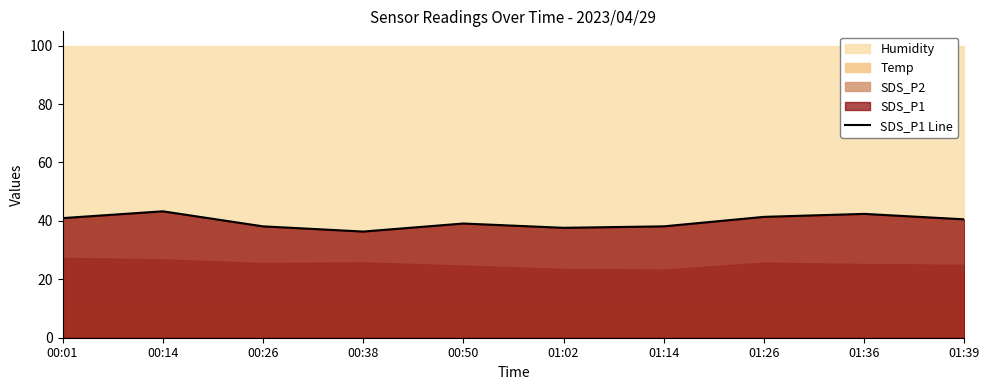

Count the number of values greater than 40.

5